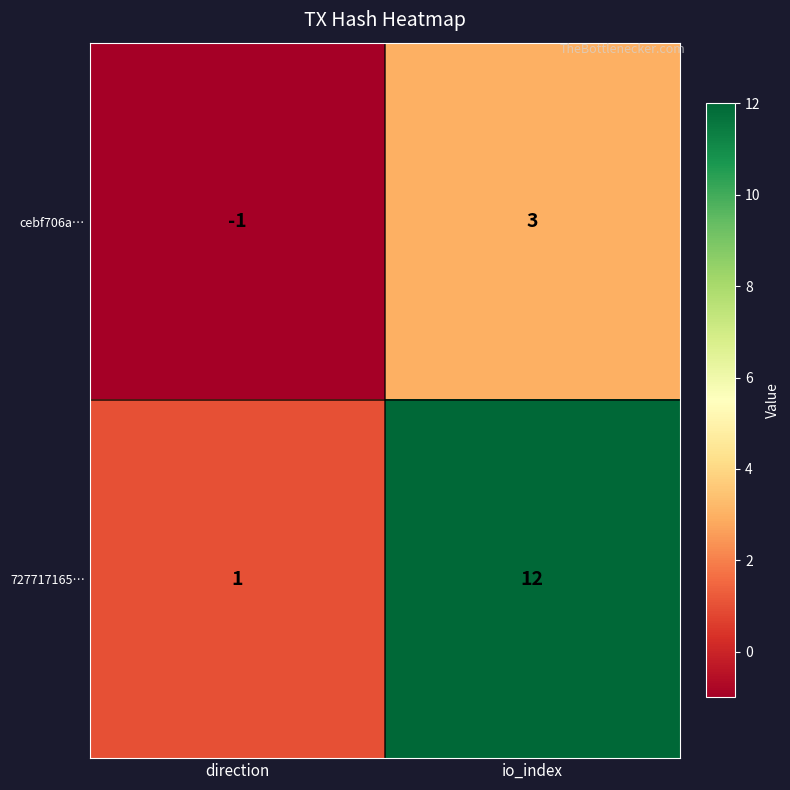

How many data points does each series have?

2